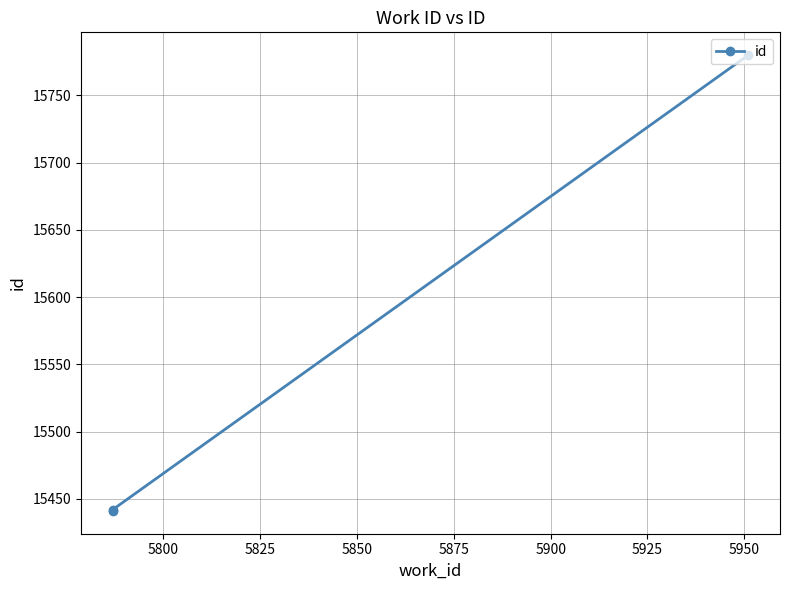

What is the ratio of the value at 5800 to the value at 5825?

1.0